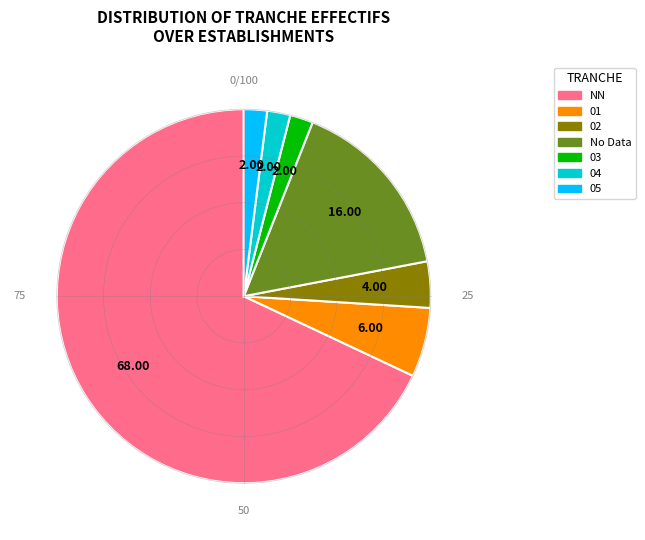

How many segments does this pie chart have?

7